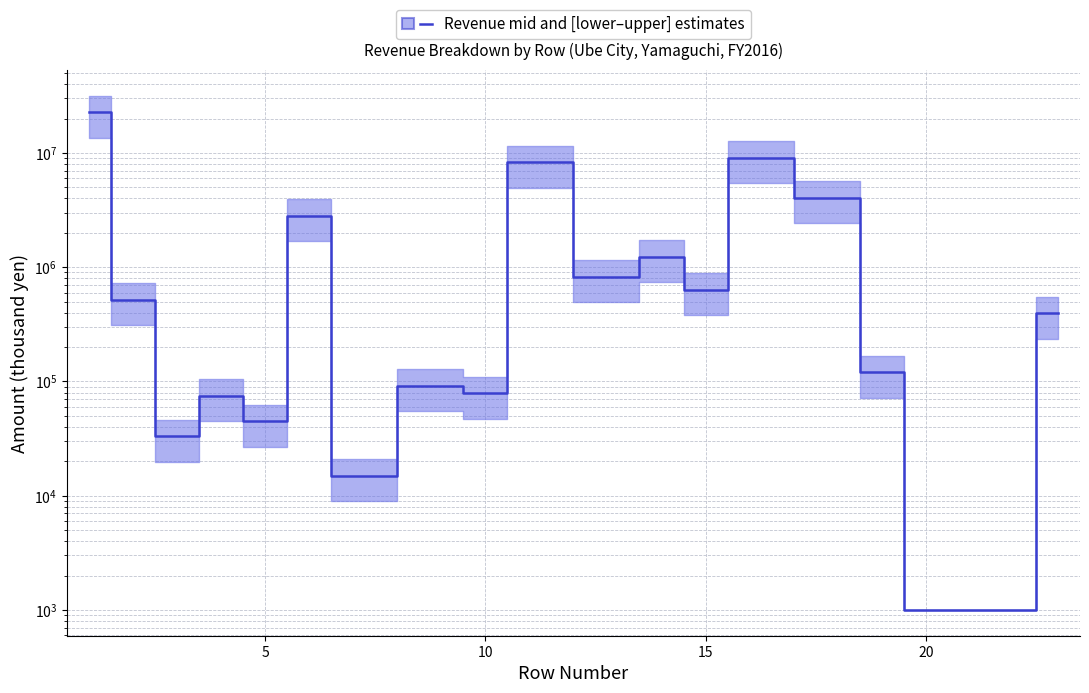

What is the difference between the values at 10 and 15?

707083